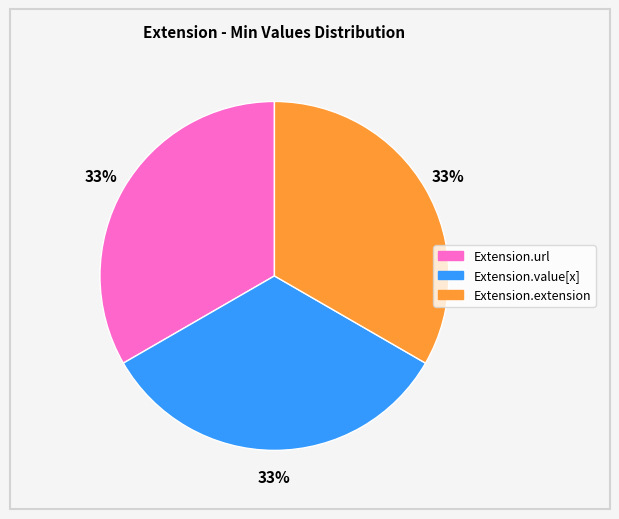

Is it true that Extension.extension is 33% of the pie?

True